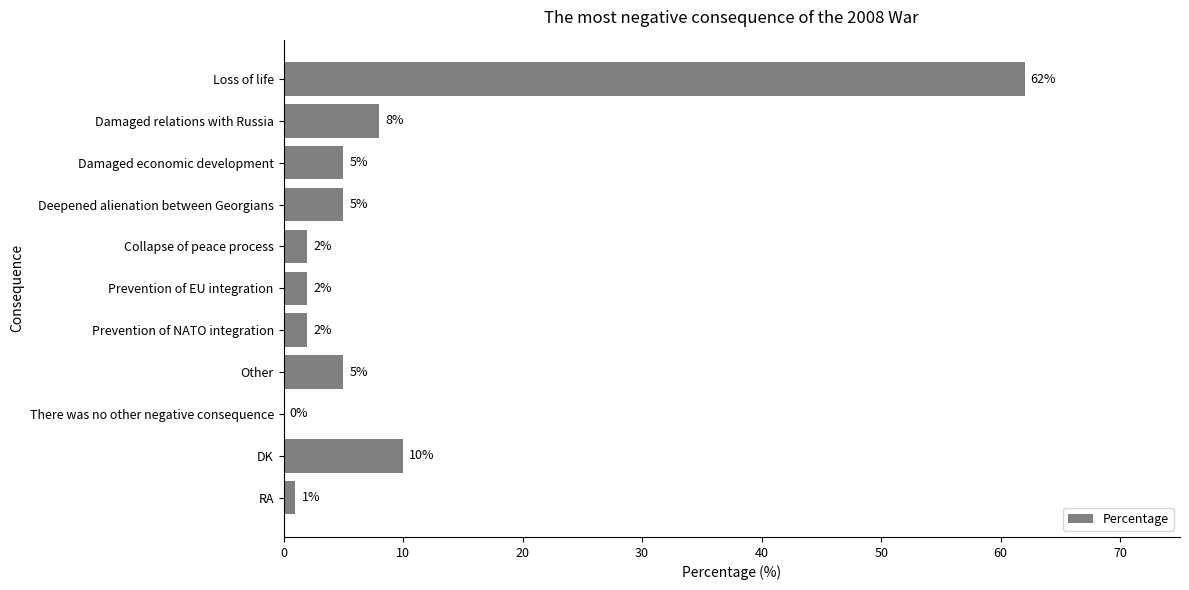

What is the change in value from Prevention of EU integration to DK?

+8